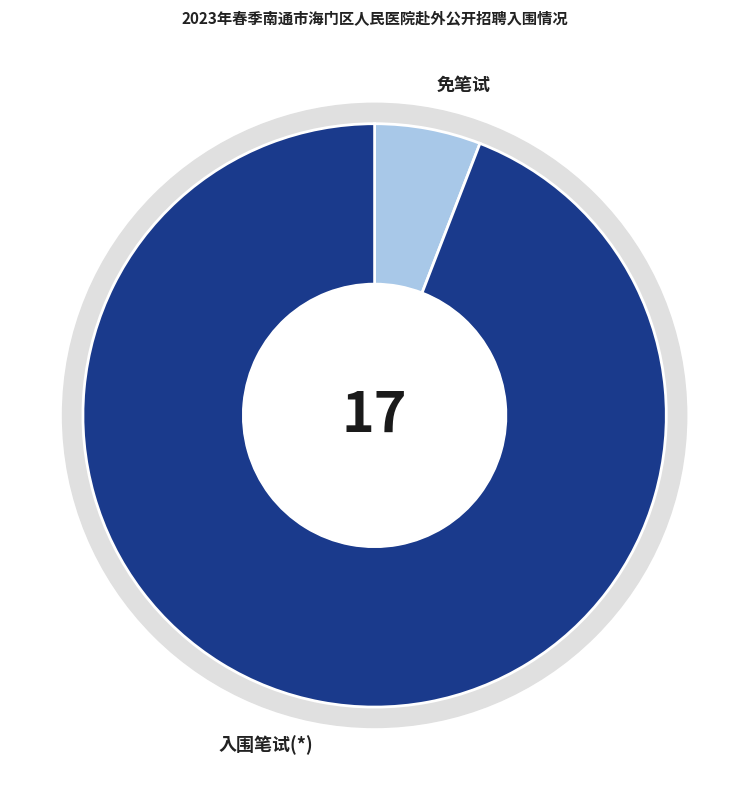

Combined, do 入围笔试(*) and 免笔试 account for over 50%?

Yes